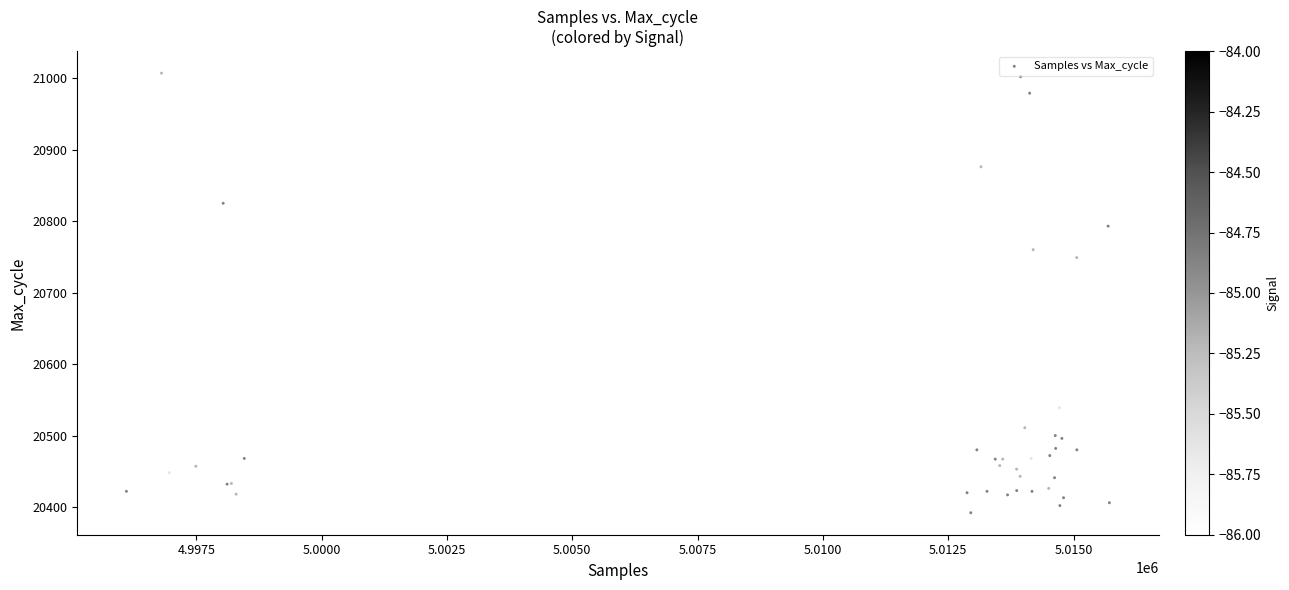

What Y value in the scatter plot is closest to 20699?

20749